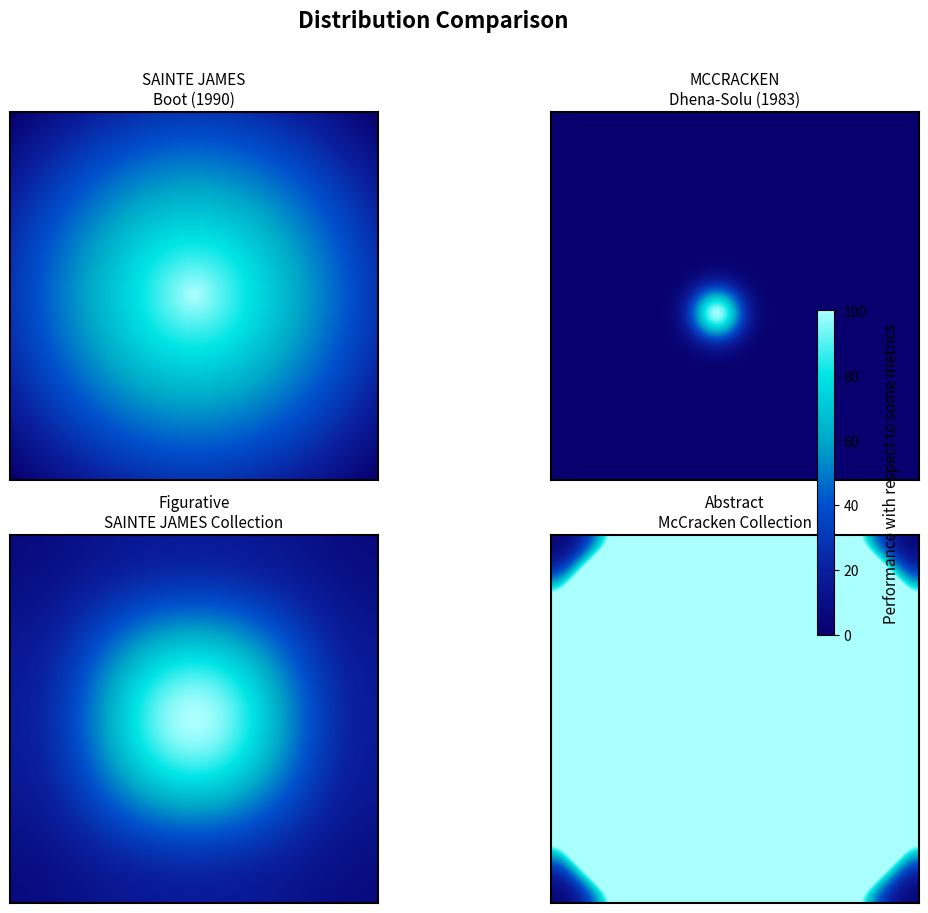

How many categories are shown in the chart?

4